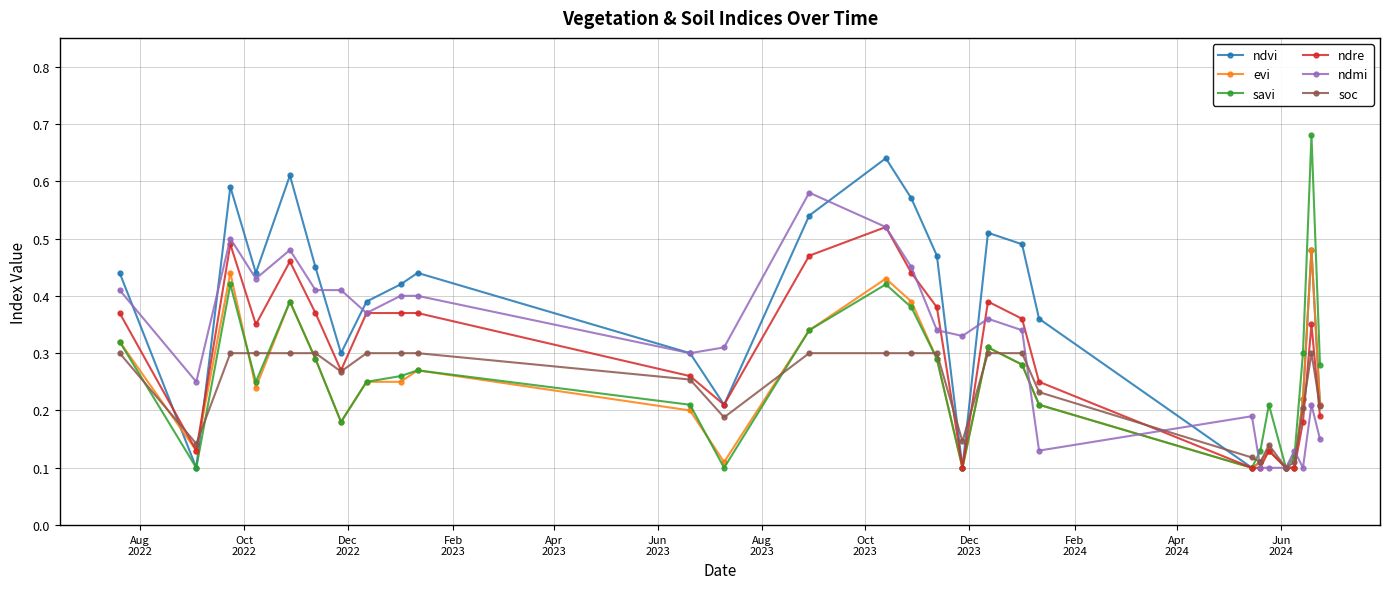

List the series in order of their peak value, lowest first.

soc, evi, ndre, ndmi, ndvi, savi